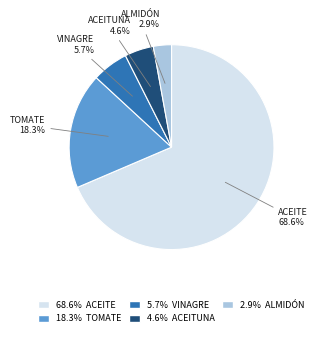

Count the number of slices in the pie.

5